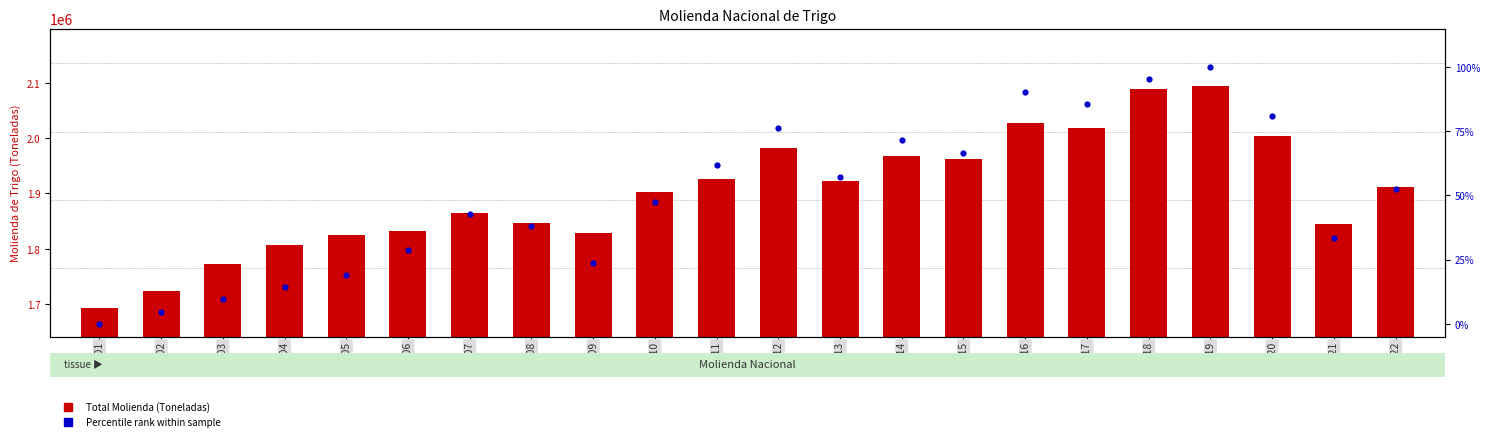

Which series reaches the minimum Y coordinate?

Percentile rank within sample